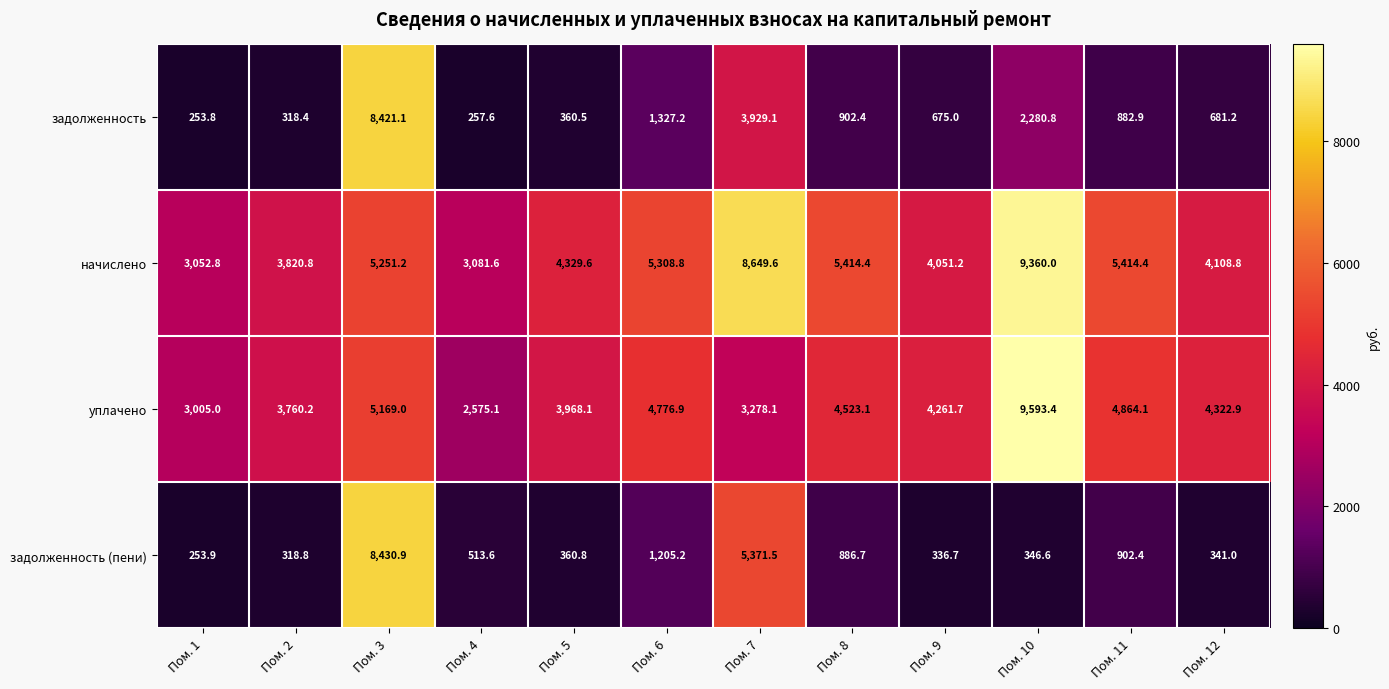

The уплачено series shows 2575.1 at Пом. 4. True or false?

True